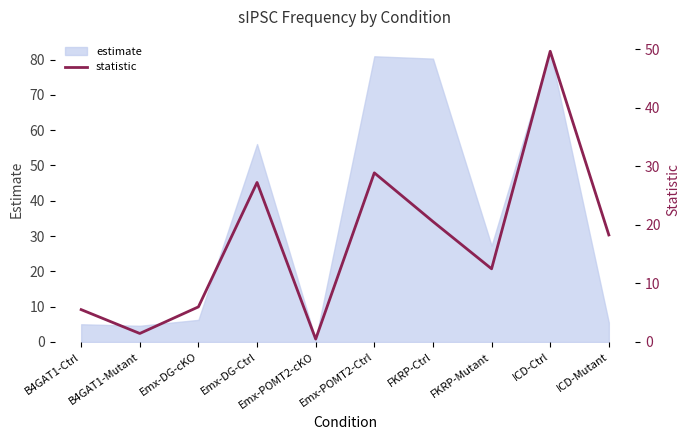

Which label corresponds to the largest value in the chart?

ICD-Ctrl